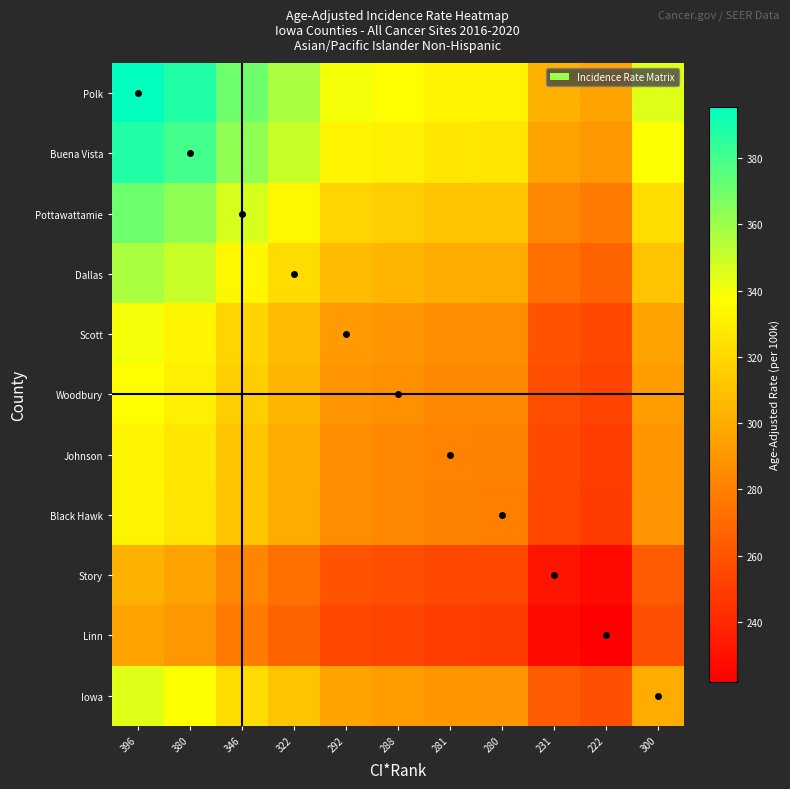

At which category is the sum across all series the highest?

396